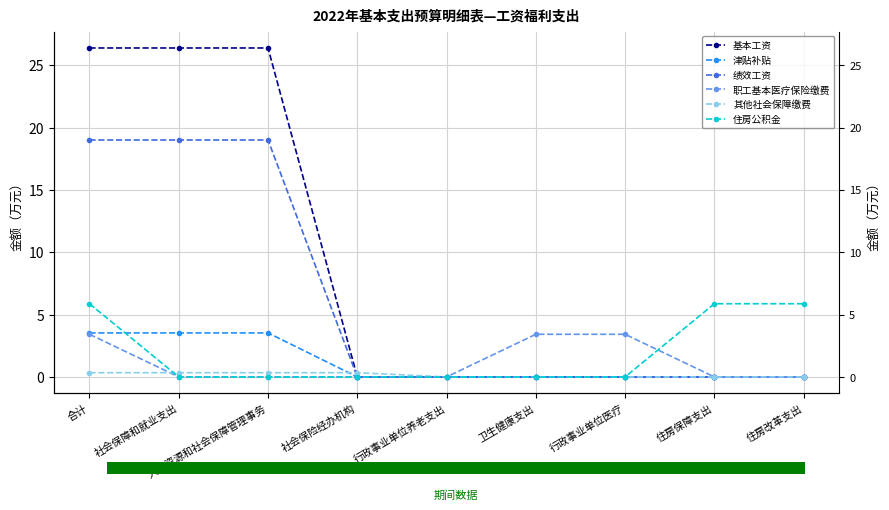

The value of 绩效工资 at 卫生健康支出 is -11.6. True or false?

False